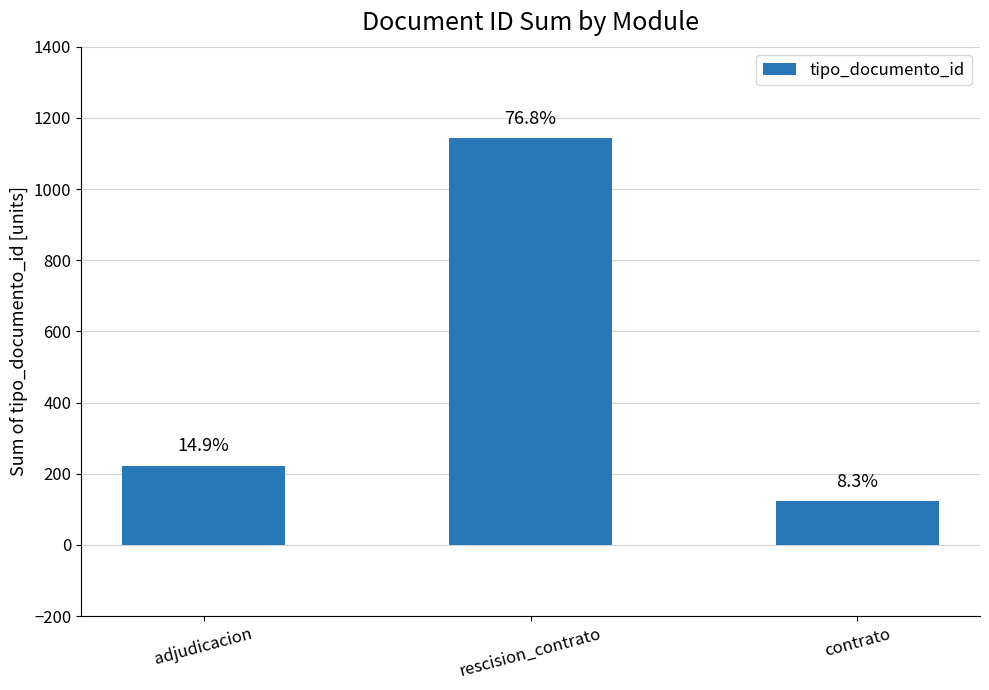

How many bars are there in total?

3